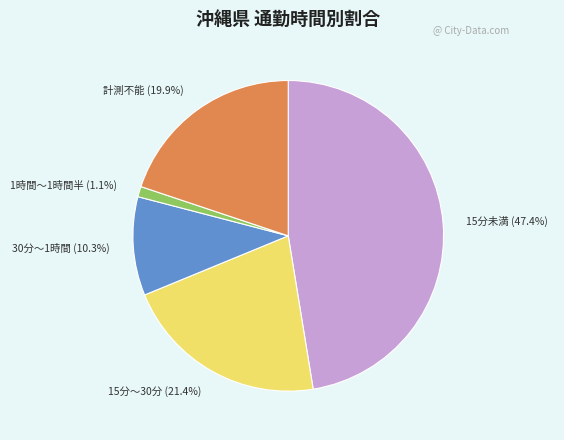

Which has a higher value, 1時間～1時間半 or 計測不能?

計測不能